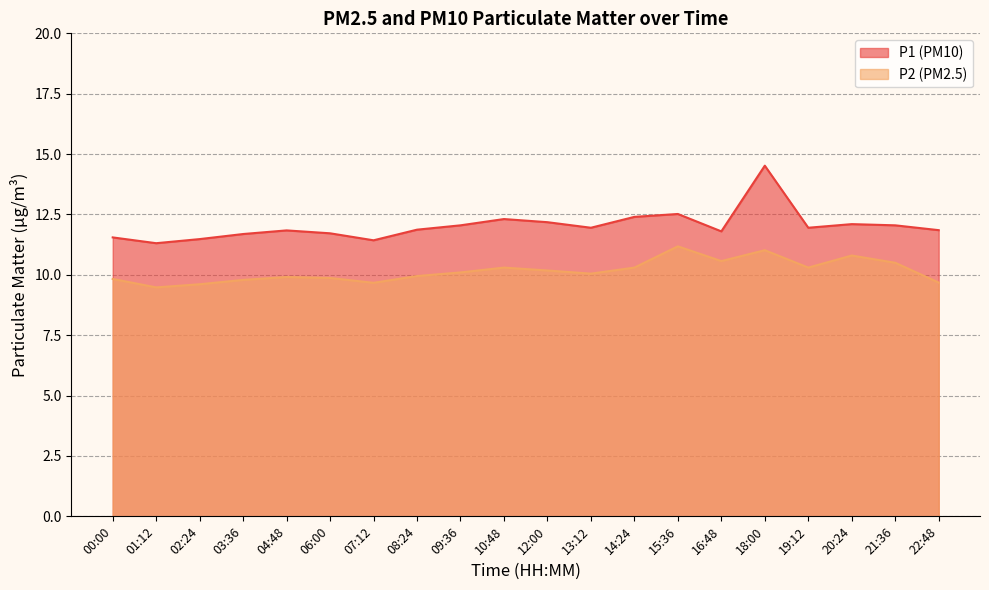

Reading right to left, what are all the values shown in this chart?

P1: 22:48=11.8	21:36=12.1	20:24=12.1	19:12=11.9	18:00=14.5	16:48=11.8	15:36=12.5	14:24=12.4	13:12=11.9	12:00=12.2	10:48=12.3	09:36=12.1	08:24=11.9	07:12=11.4	06:00=11.7	04:48=11.8	03:36=11.7	02:24=11.5	01:12=11.3	00:00=11.6
P2: 22:48=9.7	21:36=10.5	20:24=10.8	19:12=10.3	18:00=11.0	16:48=10.6	15:36=11.2	14:24=10.3	13:12=10.1	12:00=10.2	10:48=10.3	09:36=10.1	08:24=9.9	07:12=9.7	06:00=9.9	04:48=9.9	03:36=9.8	02:24=9.6	01:12=9.5	00:00=9.8